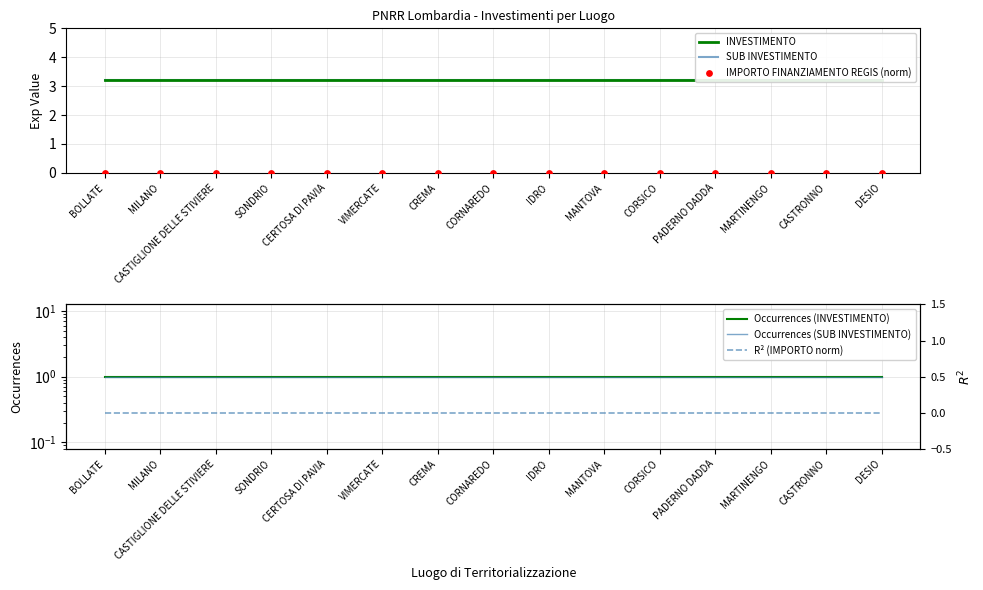

What is the total value across all series at CERTOSA DI PAVIA?

8.4